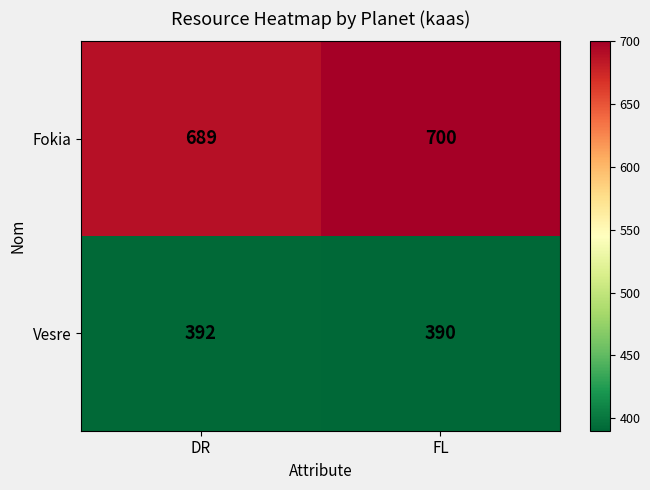

Rank the series by their average value, from highest to lowest.

Fokia, Vesre